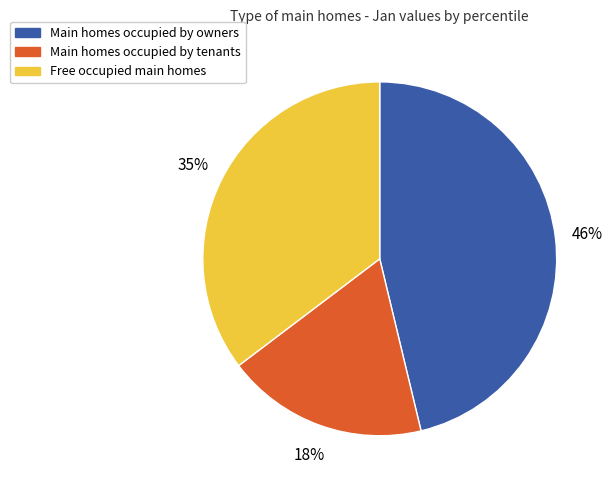

Is there any slice that represents more than half of the pie?

No